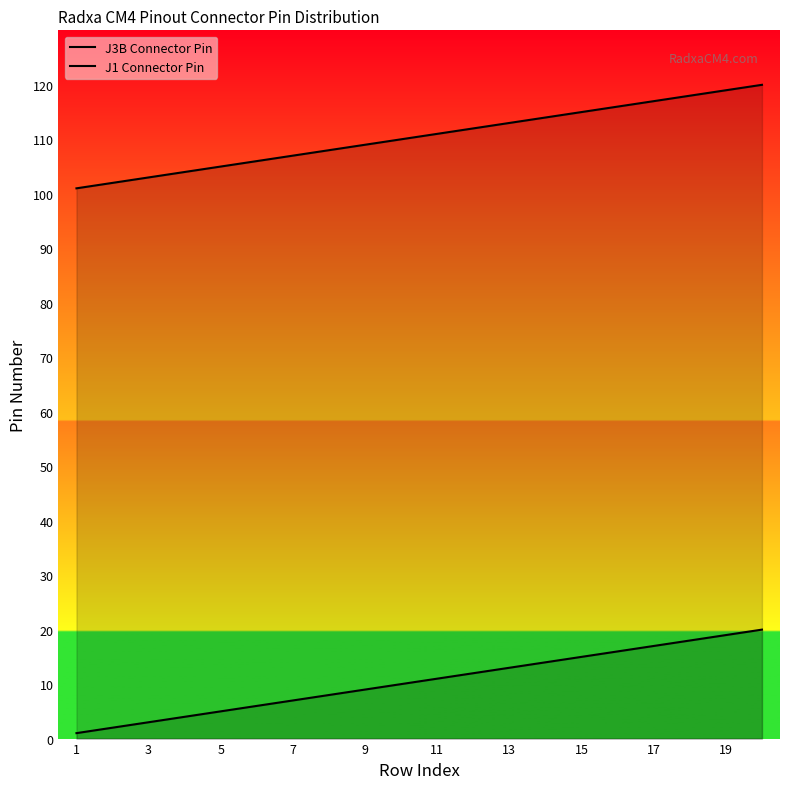

How many values in the J3B Connector Pin series exceed 111?

9